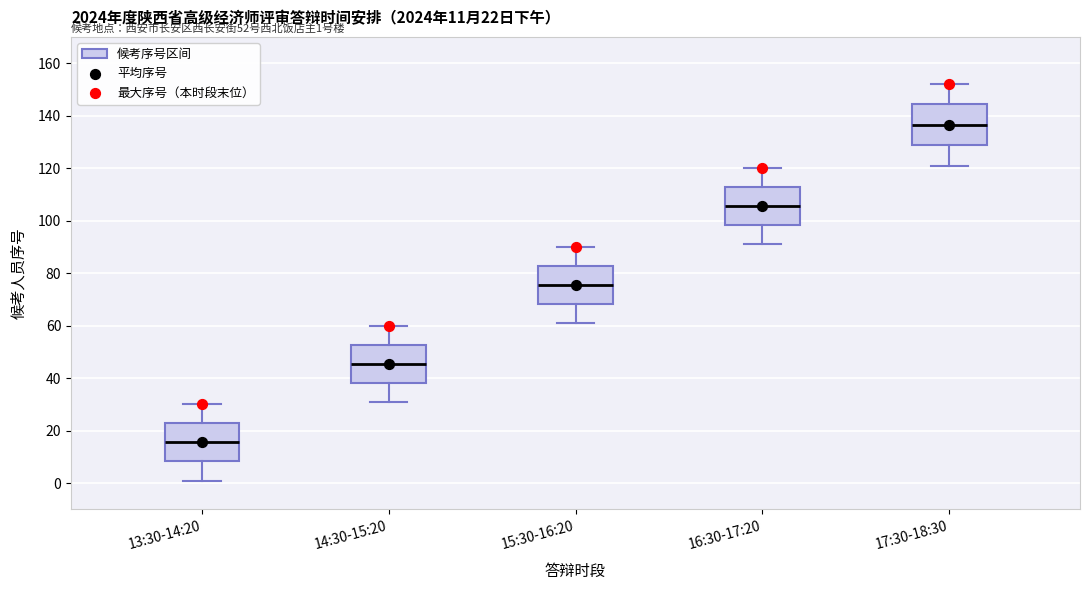

Which box has the lowest median line?

13:30-14:20